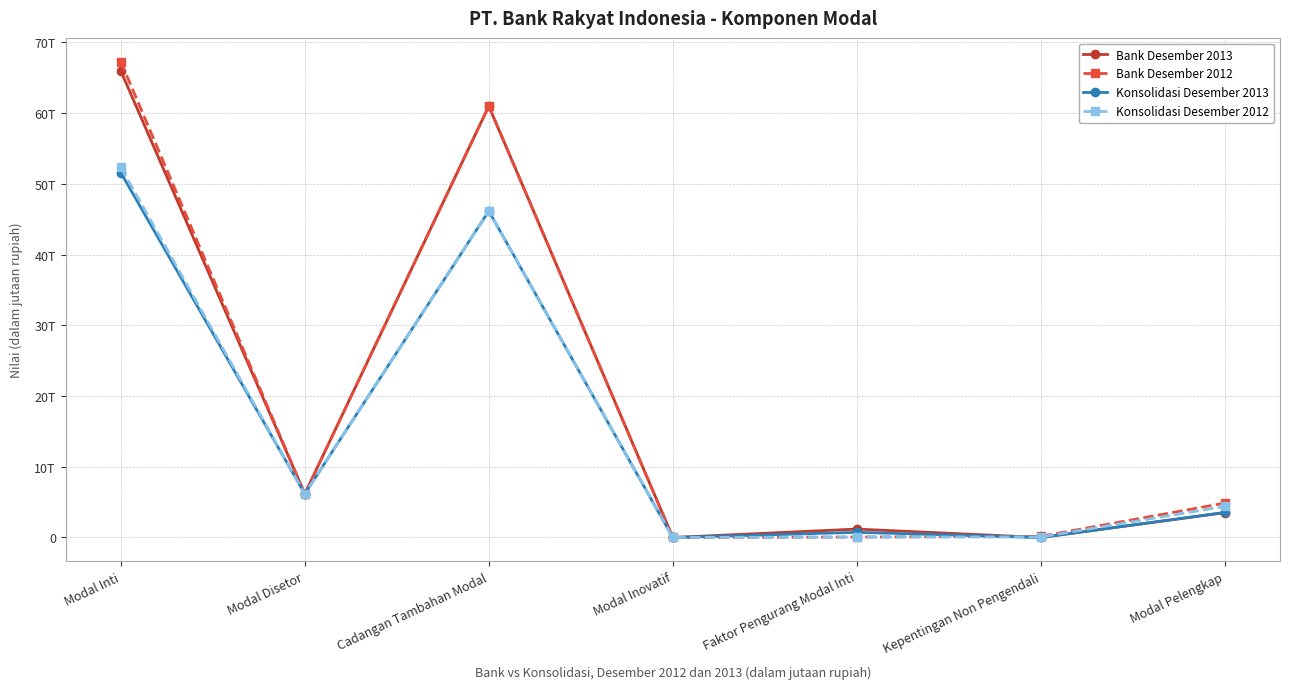

What position from the left is Modal Inovatif?

4